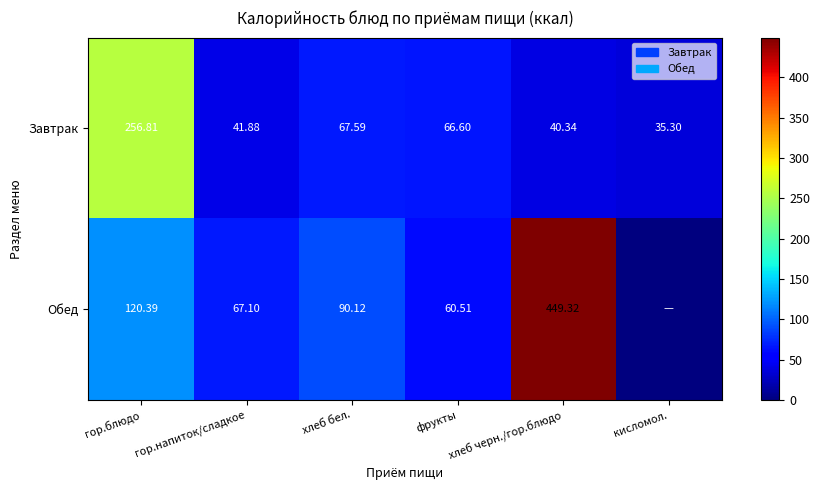

Which series changed the most between хлеб бел. and хлеб черн./гор.блюдо?

Обед